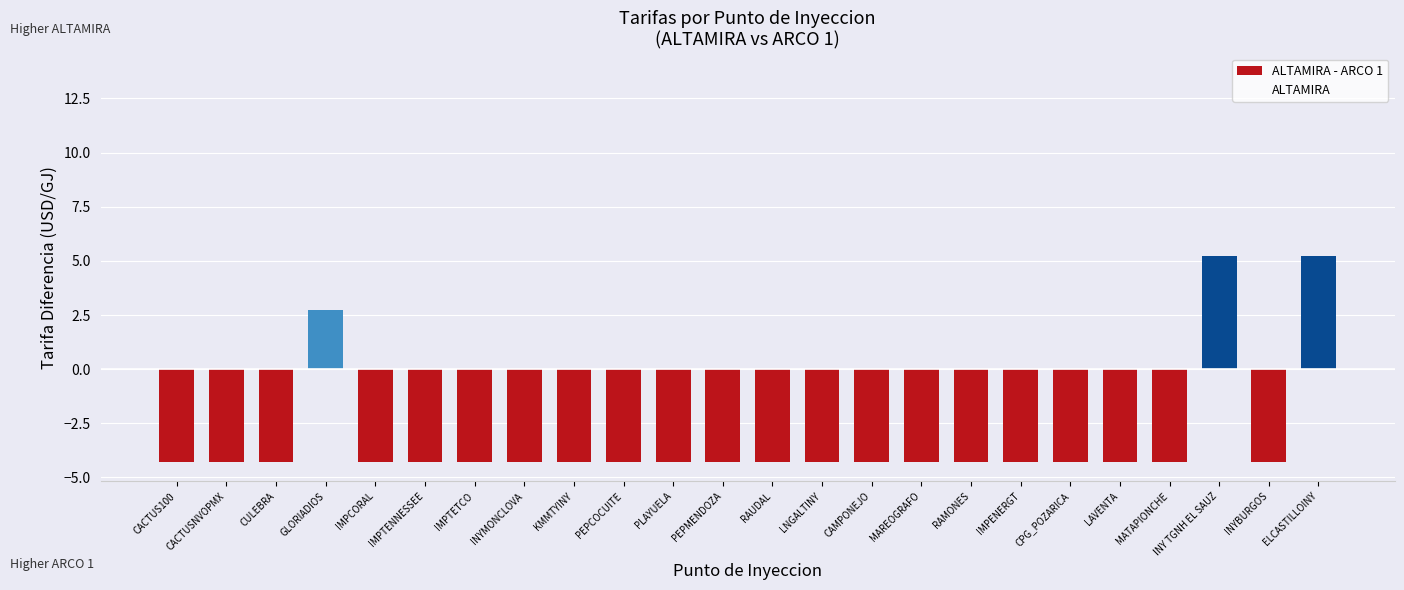

What is the difference between the maximum and minimum values?

9.5